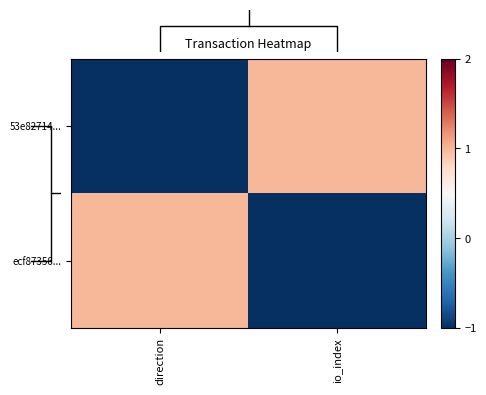

At how many categories does at least one series exceed 0?

2